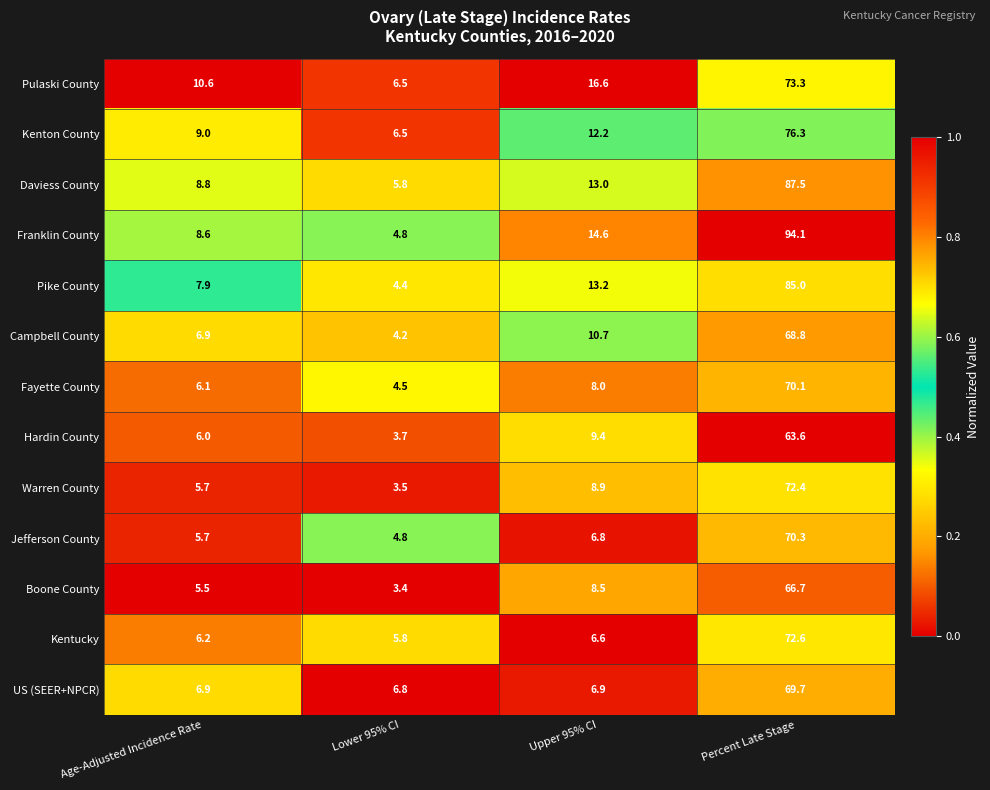

Rank the series at Upper 95% CI from highest to lowest value.

Pulaski County, Franklin County, Pike County, Daviess County, Kenton County, Campbell County, Hardin County, Warren County, Boone County, Fayette County, US (SEER+NPCR), Jefferson County, Kentucky